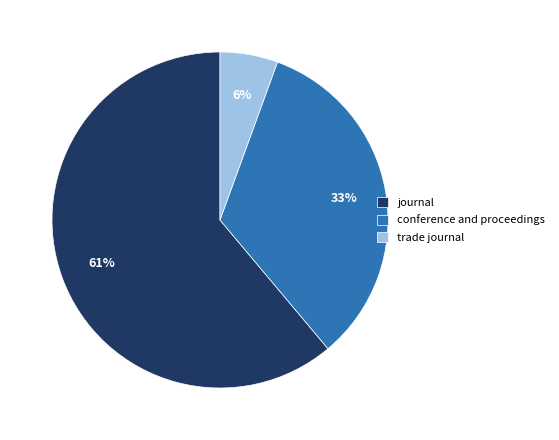

Rank the categories by value from lowest to highest.

trade journal, conference and proceedings, journal